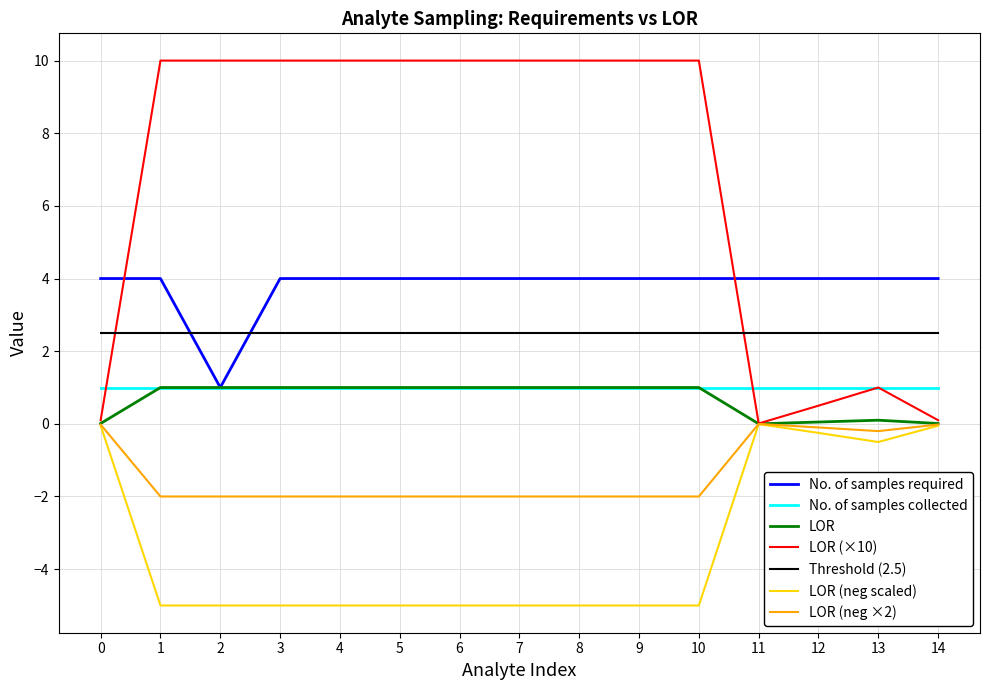

Which series has the largest range (max minus min)?

LOR (×10)